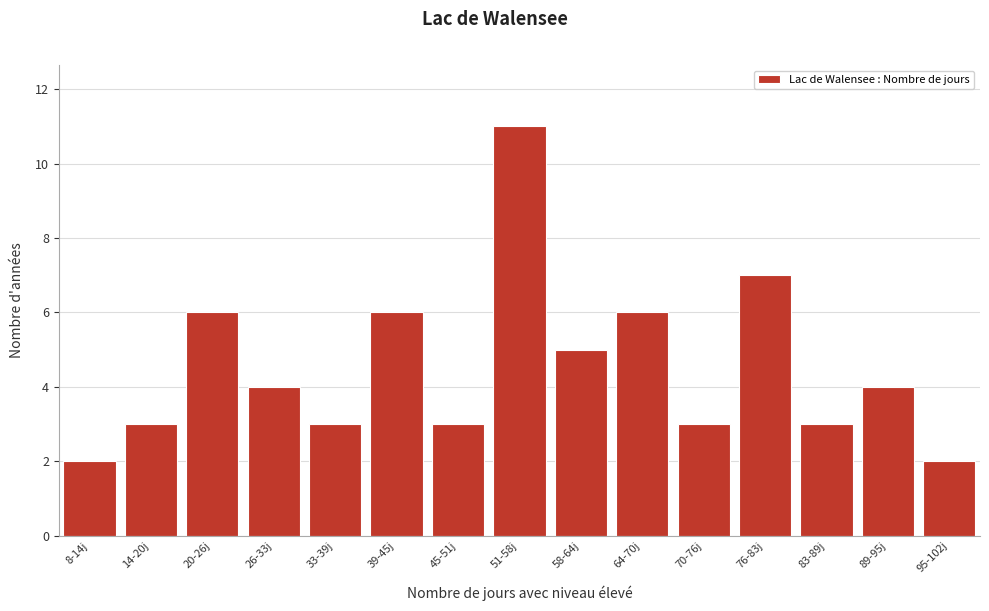

Reading left to right, extract all data points from this chart.

2	3	6	4	3	6	3	11	5	6	3	7	3	4	2